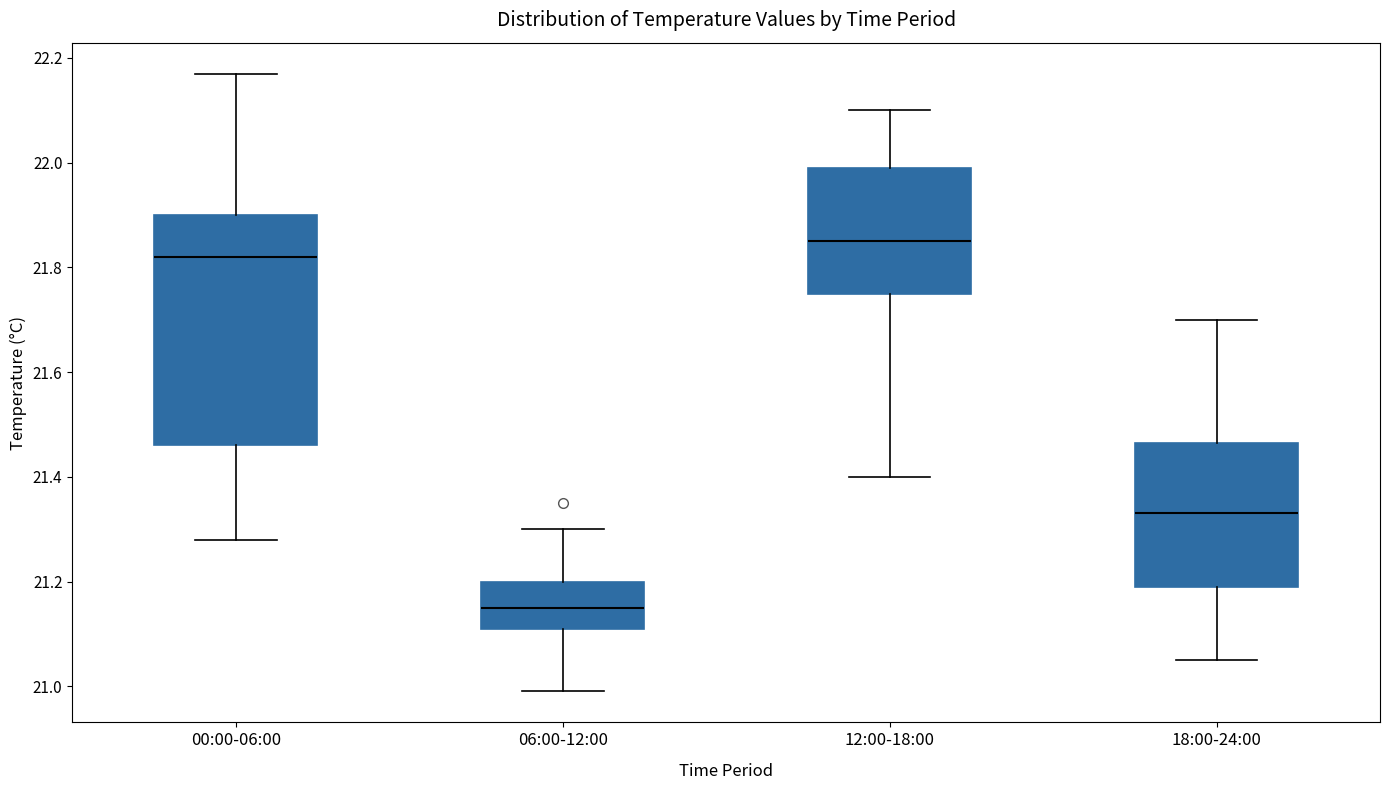

Where does the lower whisker of the box for 18:00-24:00 end on the y-axis? The values are not printed on the chart, so give them approximately, as read against the axis.

21.06